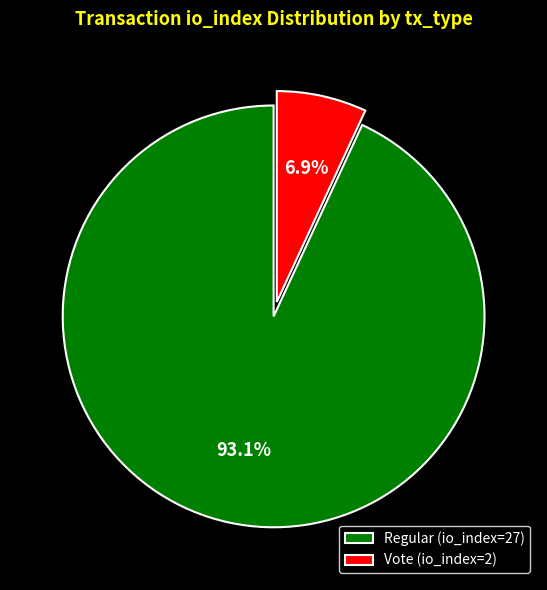

To the nearest percent, what is the difference between the largest and smallest slice percentages?

86%